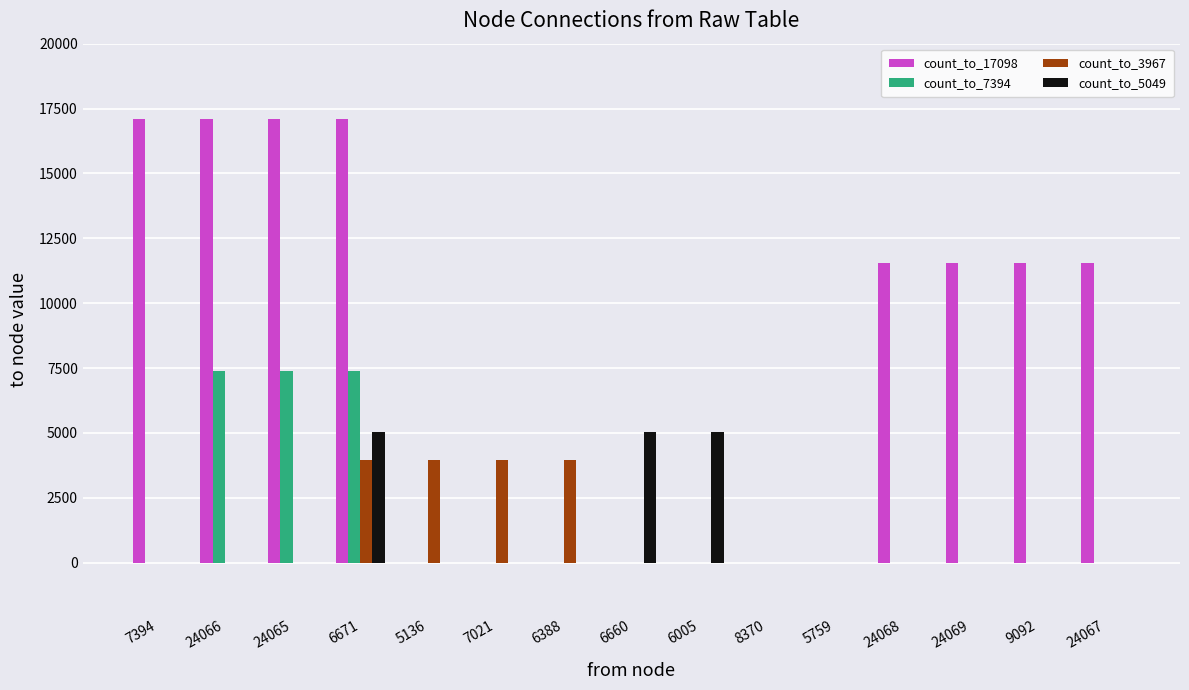

The count_to_7394 series shows -3705 at 24067. True or false?

False